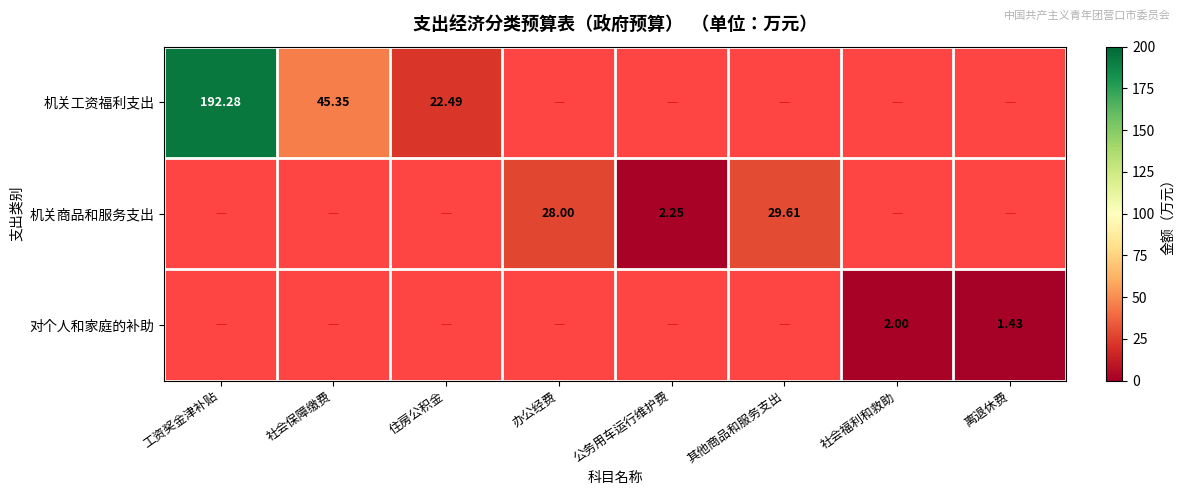

Is the value of 机关工资福利支出 at 社会保障缴费 greater than the value of 对个人和家庭的补助 at 社会福利和救助?

Yes